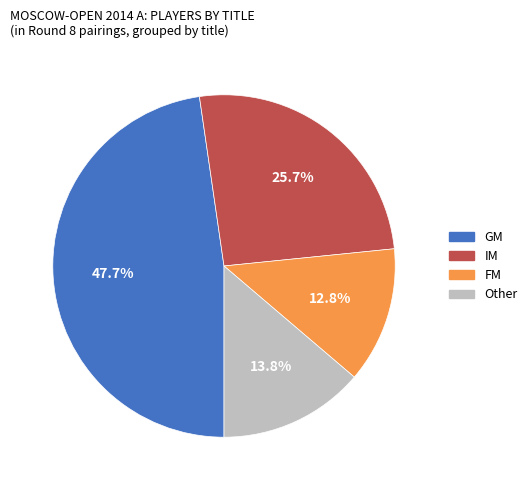

How many segments does this pie chart have?

4